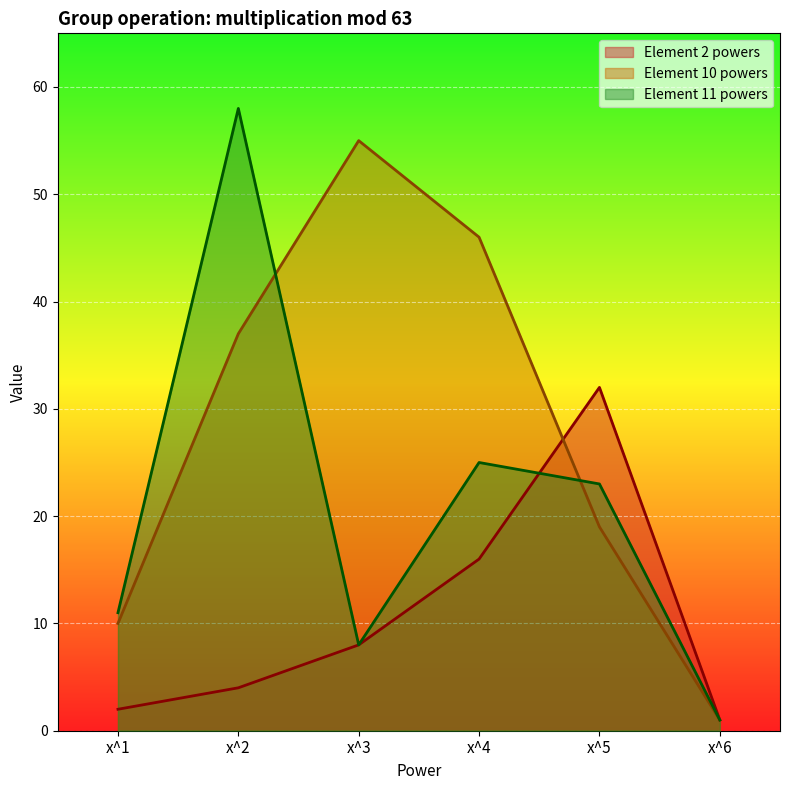

What are all the series names shown in the legend?

Element 2 powers, Element 10 powers, Element 11 powers